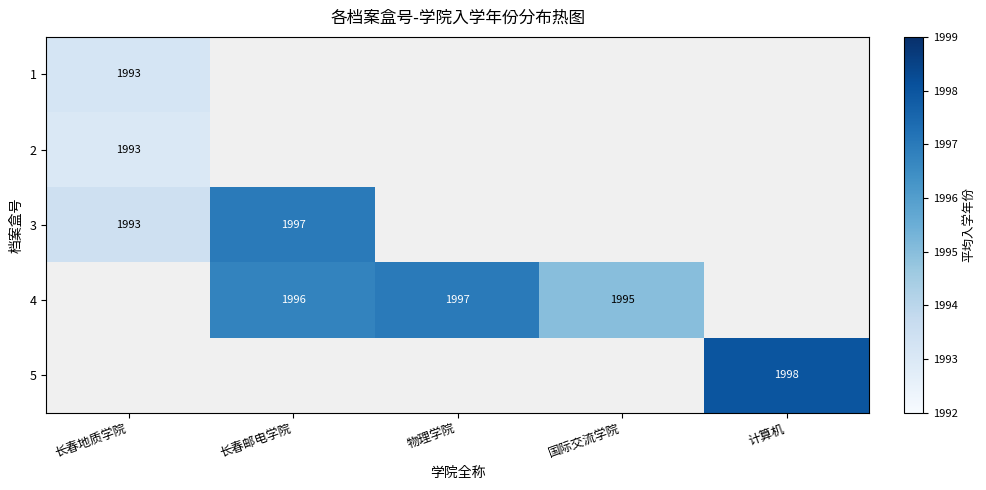

The 4 series shows 2736.4 at 长春邮电学院. True or false?

False